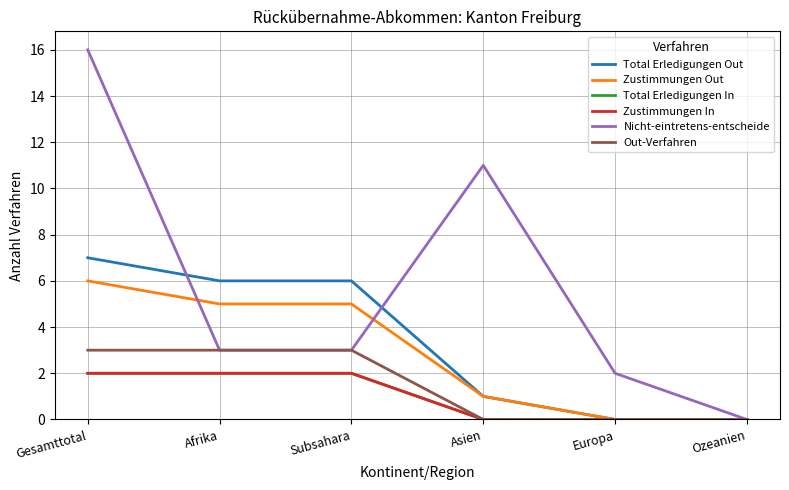

Between Afrika and Subsahara, which series saw the biggest shift?

Total Erledigungen Out